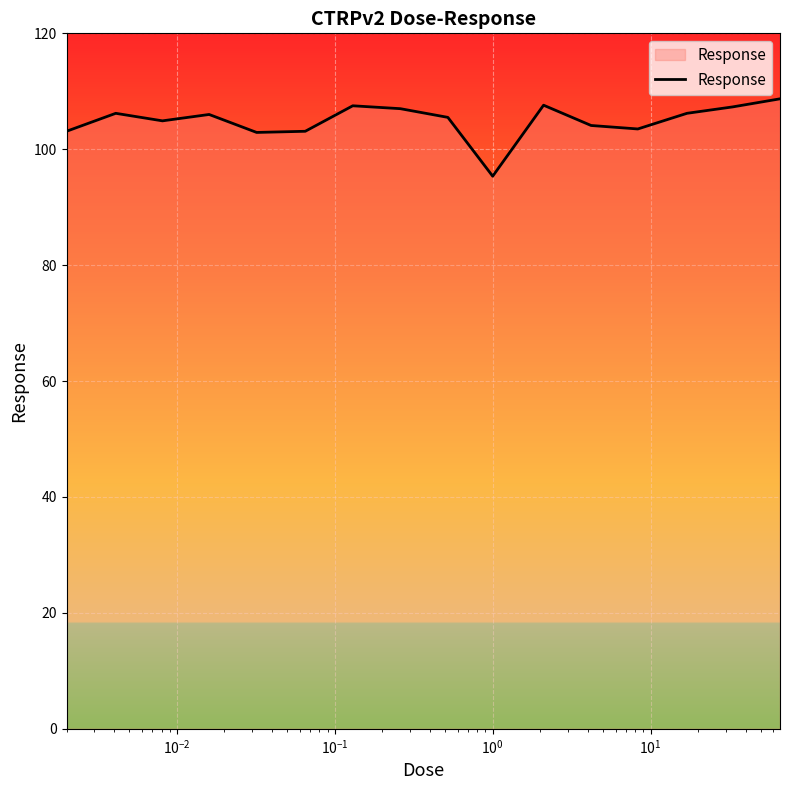

What is the maximum value shown in the chart?

108.7